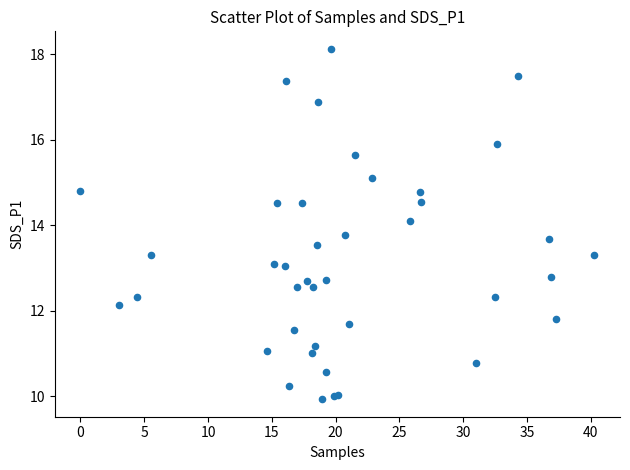

What Y value in the scatter plot is closest to 14?

14.1